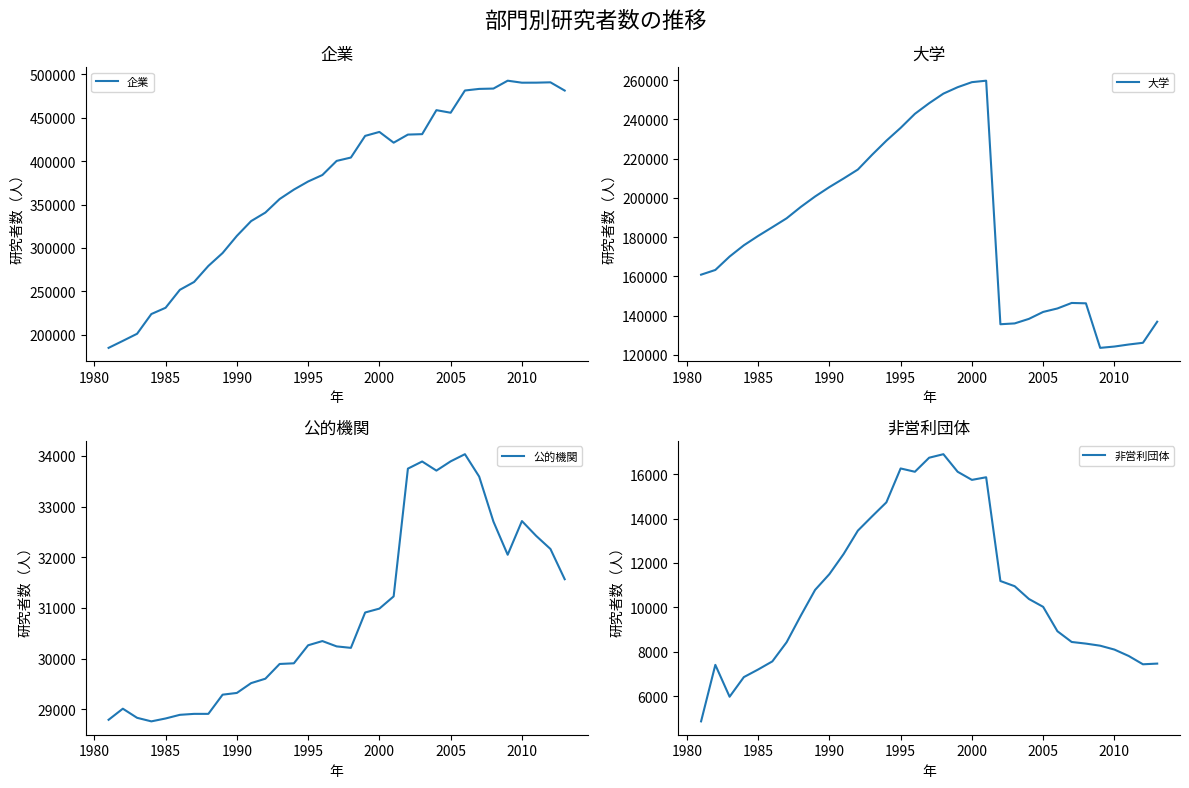

Does the chart display data point markers on the line(s)?

No